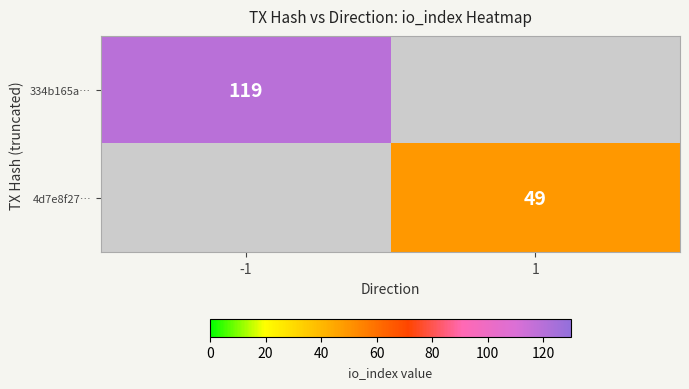

True or false: 334b165a… has a value of 167 at -1.

False